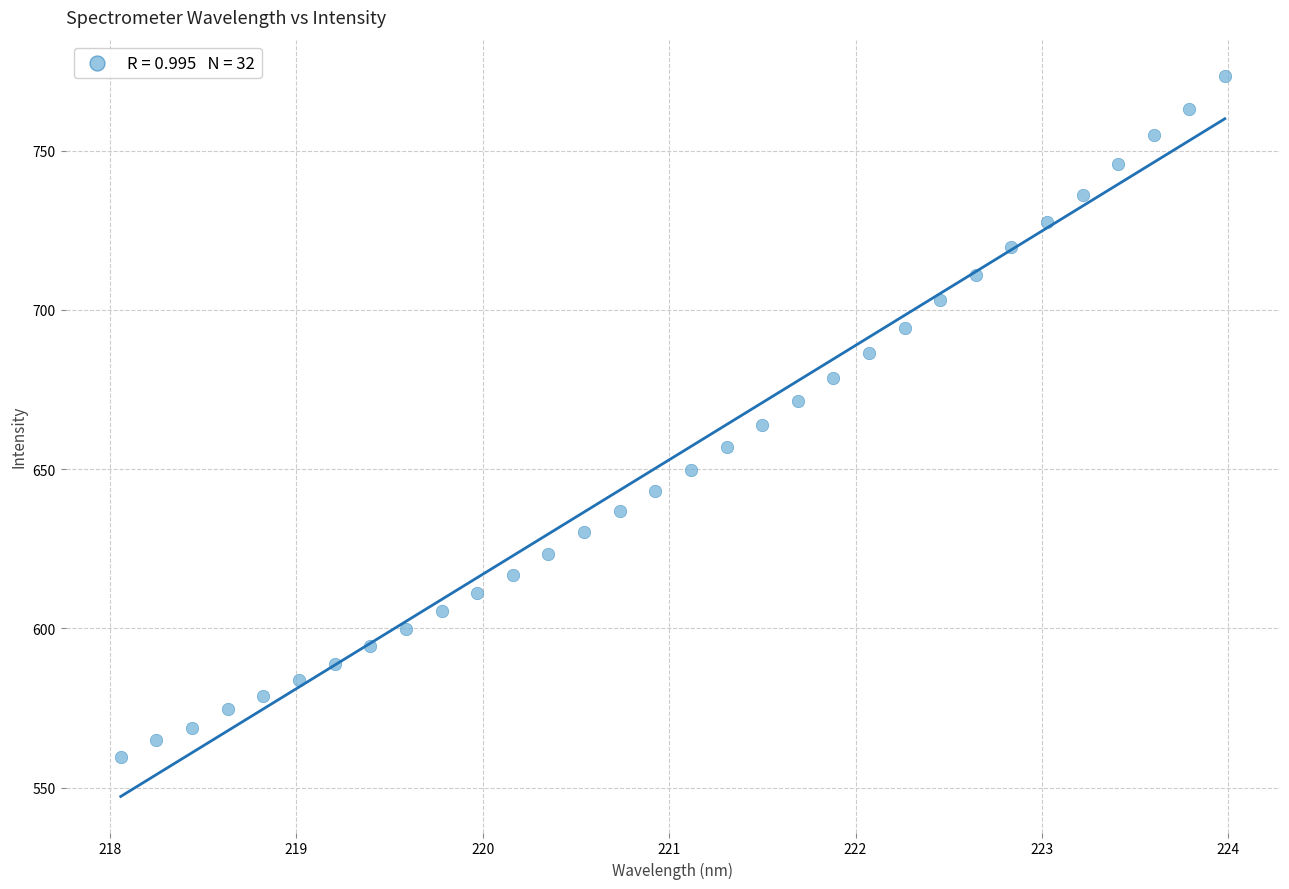

What is the range of Y values (max minus min)?

213.8